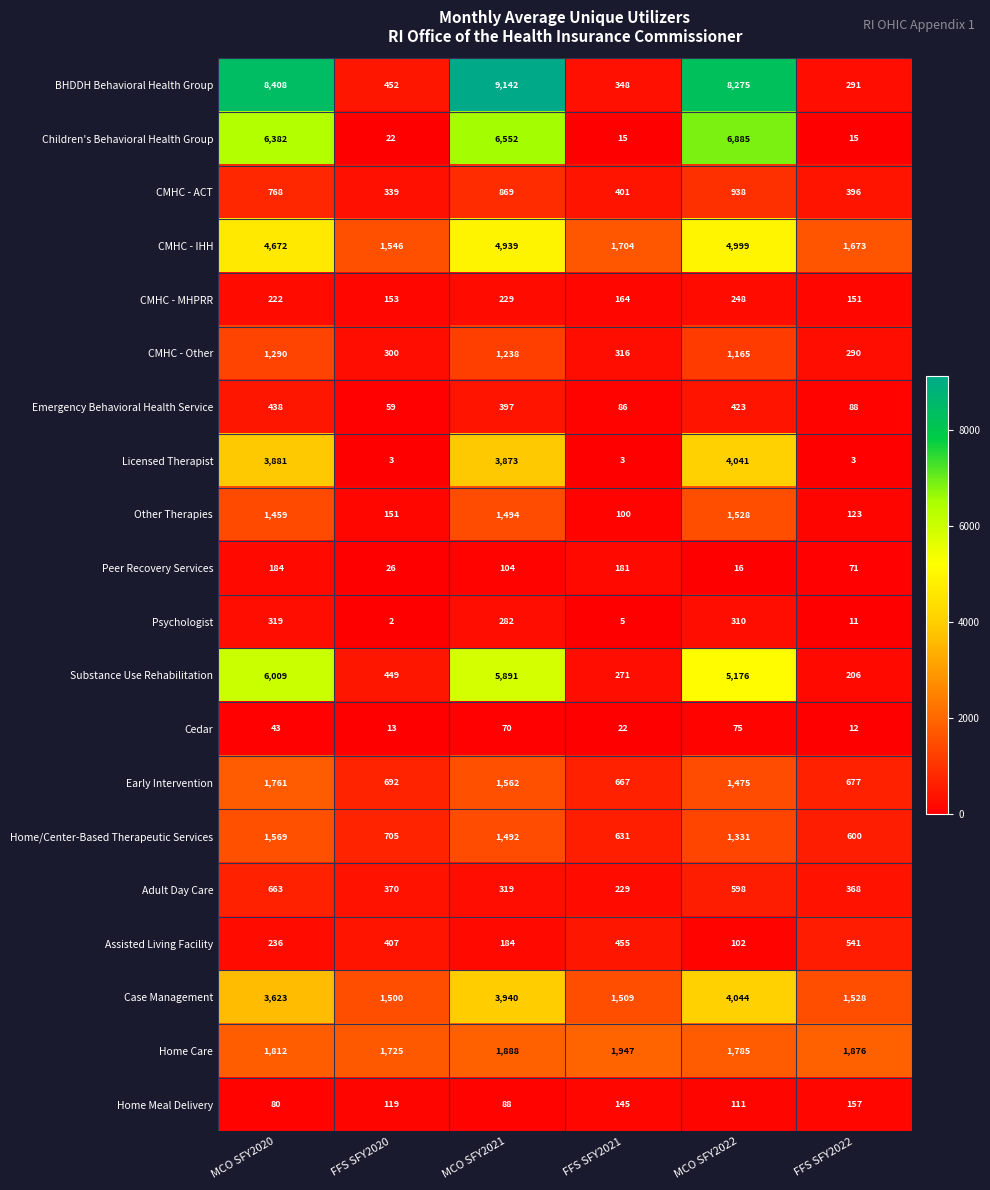

List the labels in order of Home/Center-Based Therapeutic Services value, largest first.

MCO SFY2020, MCO SFY2021, MCO SFY2022, FFS SFY2020, FFS SFY2021, FFS SFY2022